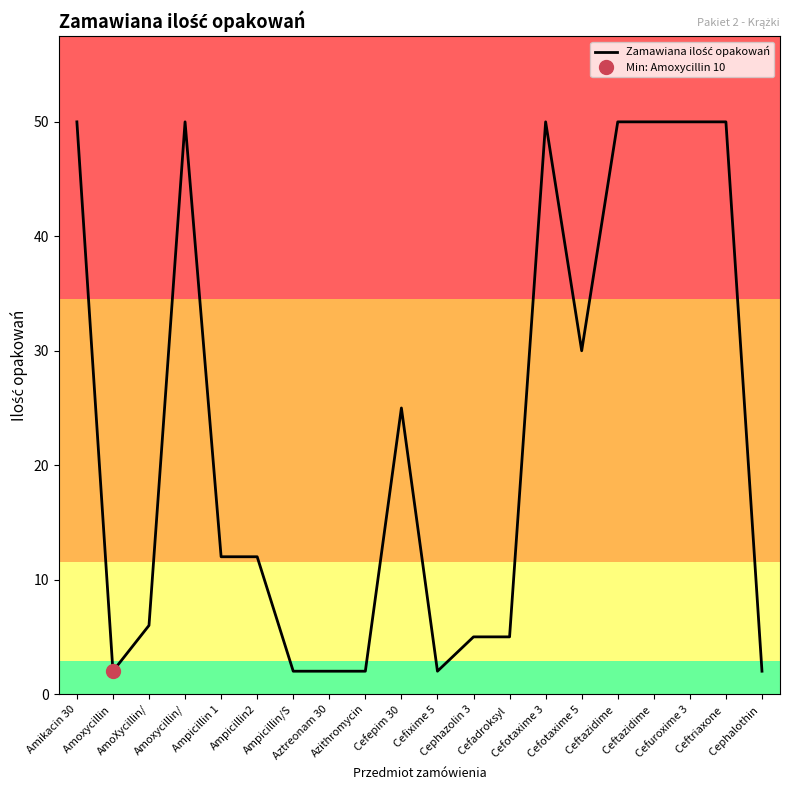

The chart shows a value of 5 at Cephazolin 3. True or false?

True